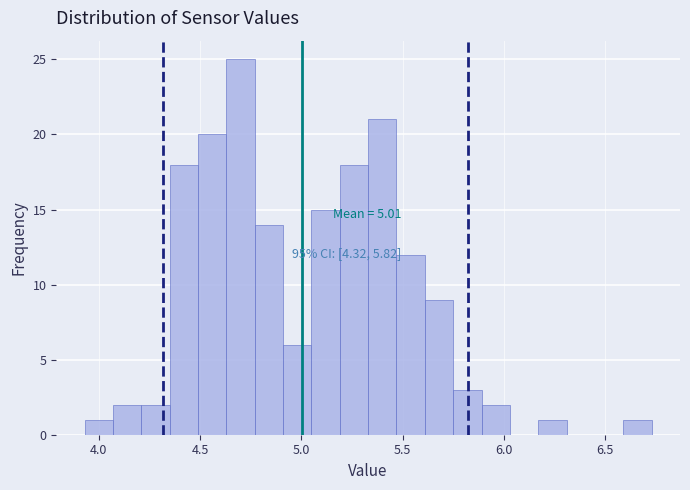

Around what value on the x-axis is the tallest bar? Give the approximate position of its centre, as read against the axis.

4.70